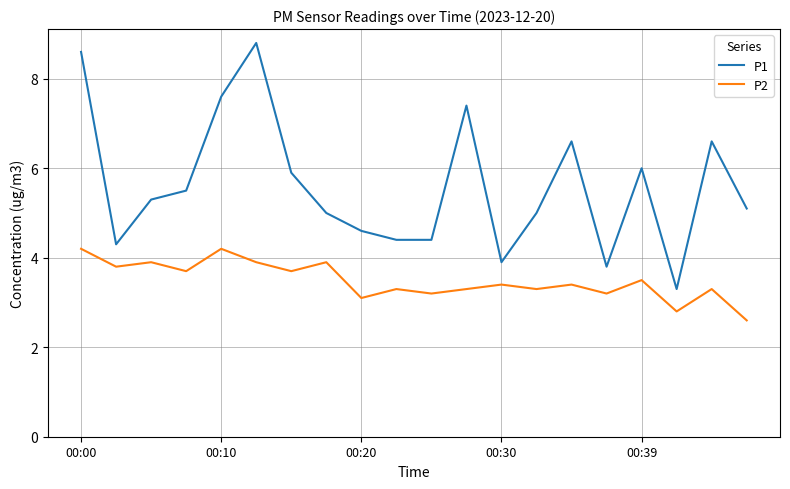

What is the minimum value for P1?

3.3